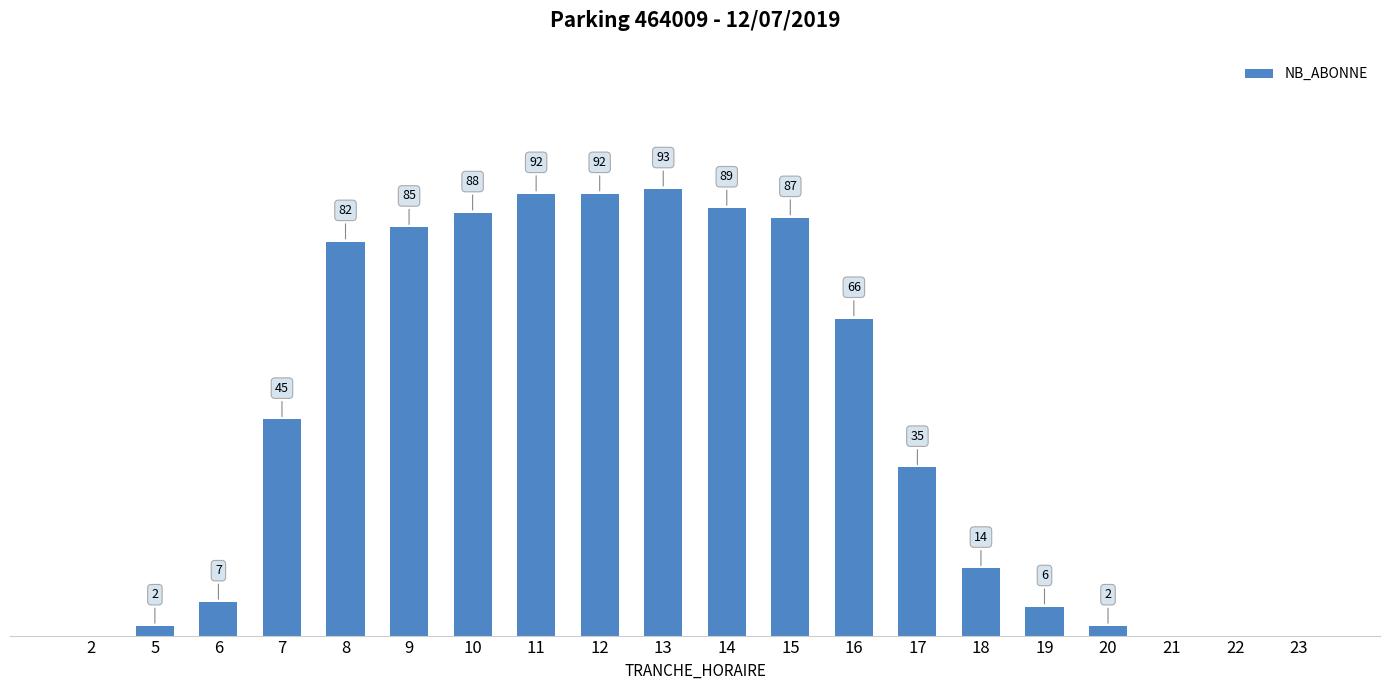

Where does the data first go above 45?

8